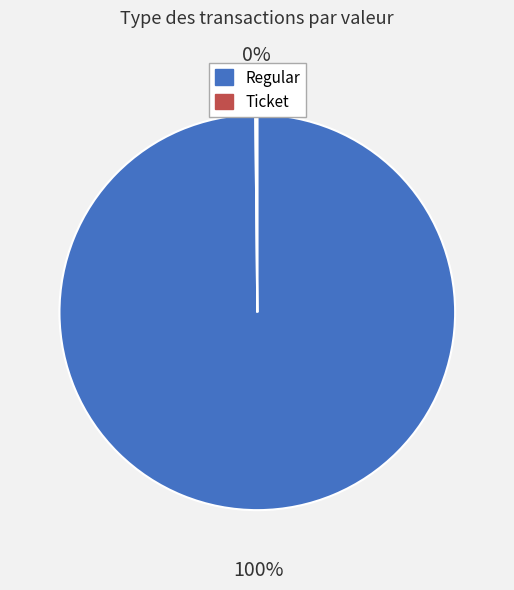

Does Regular account for over 50% of the chart?

Yes